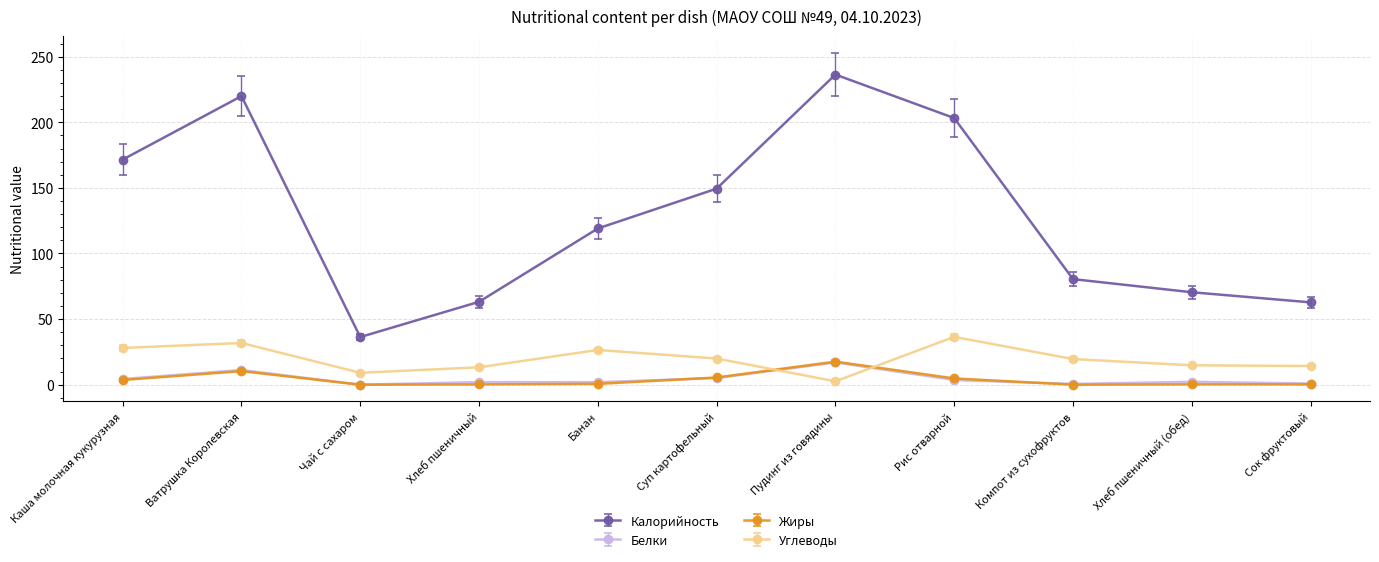

What is the label of the 1st point from the right?

Сок фруктовый